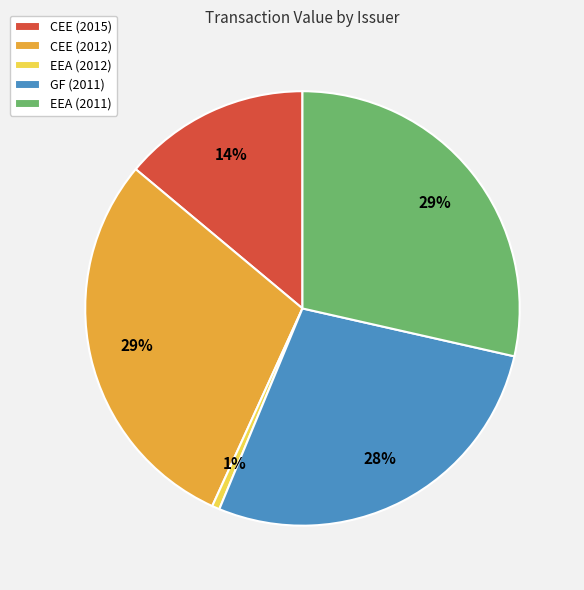

Does any single category account for the majority?

No